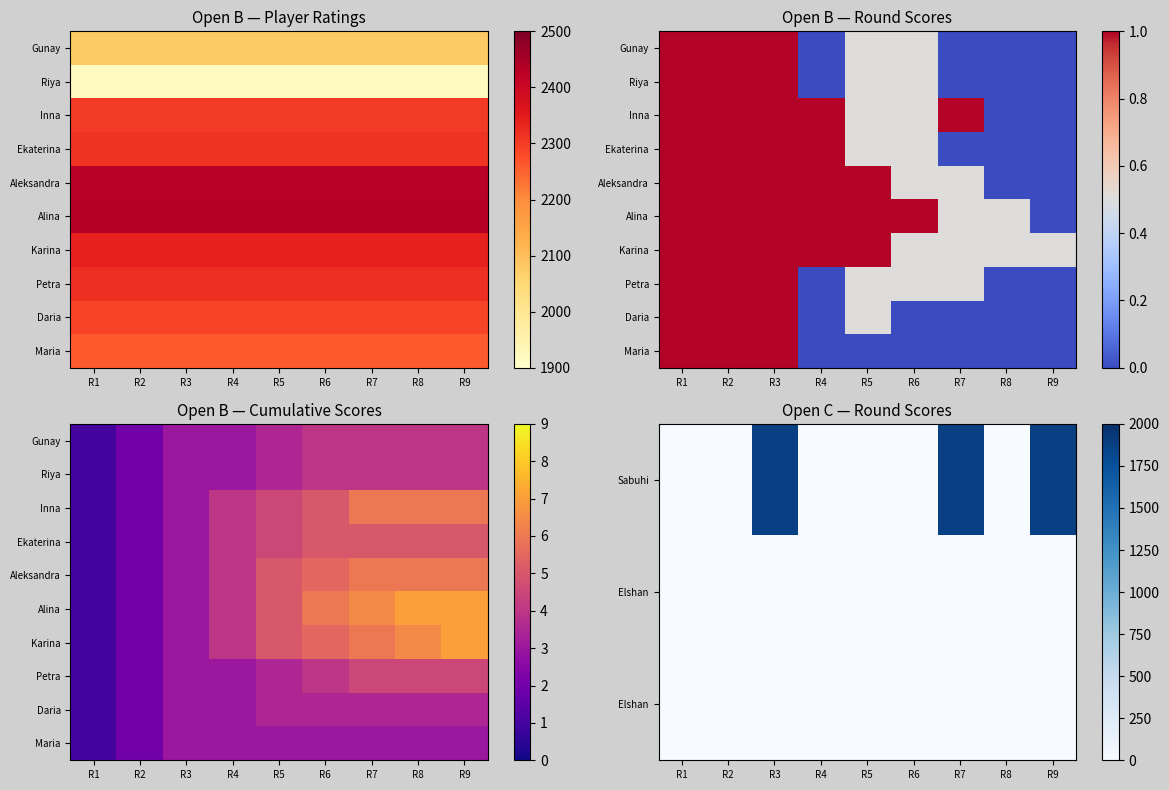

What is the spread (max minus min) of values at R9?

1869.0